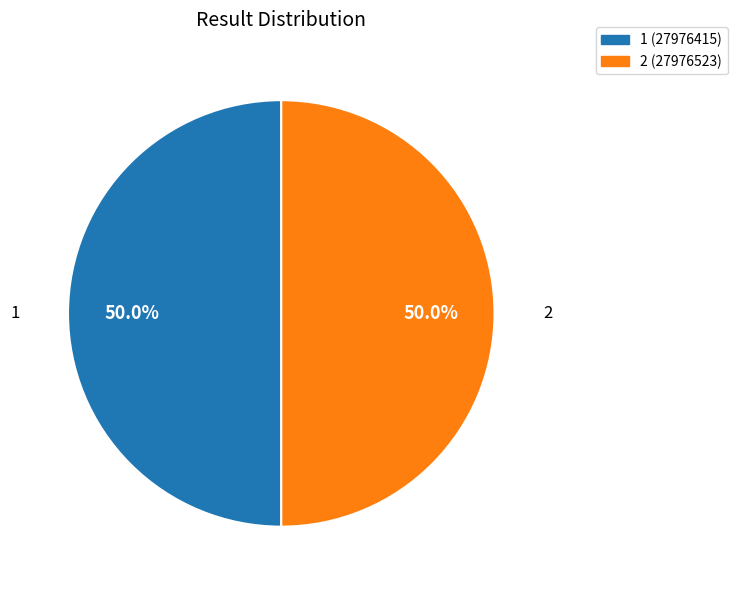

How many slices are in this pie chart?

2